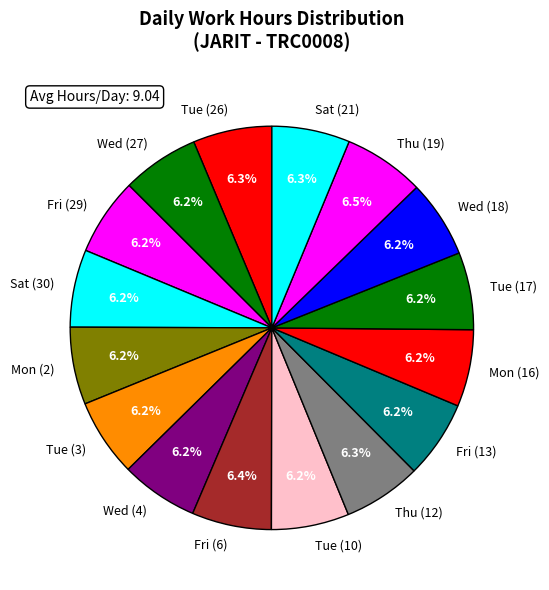

To the nearest percent, what is the difference between the largest and smallest slice percentages?

0%